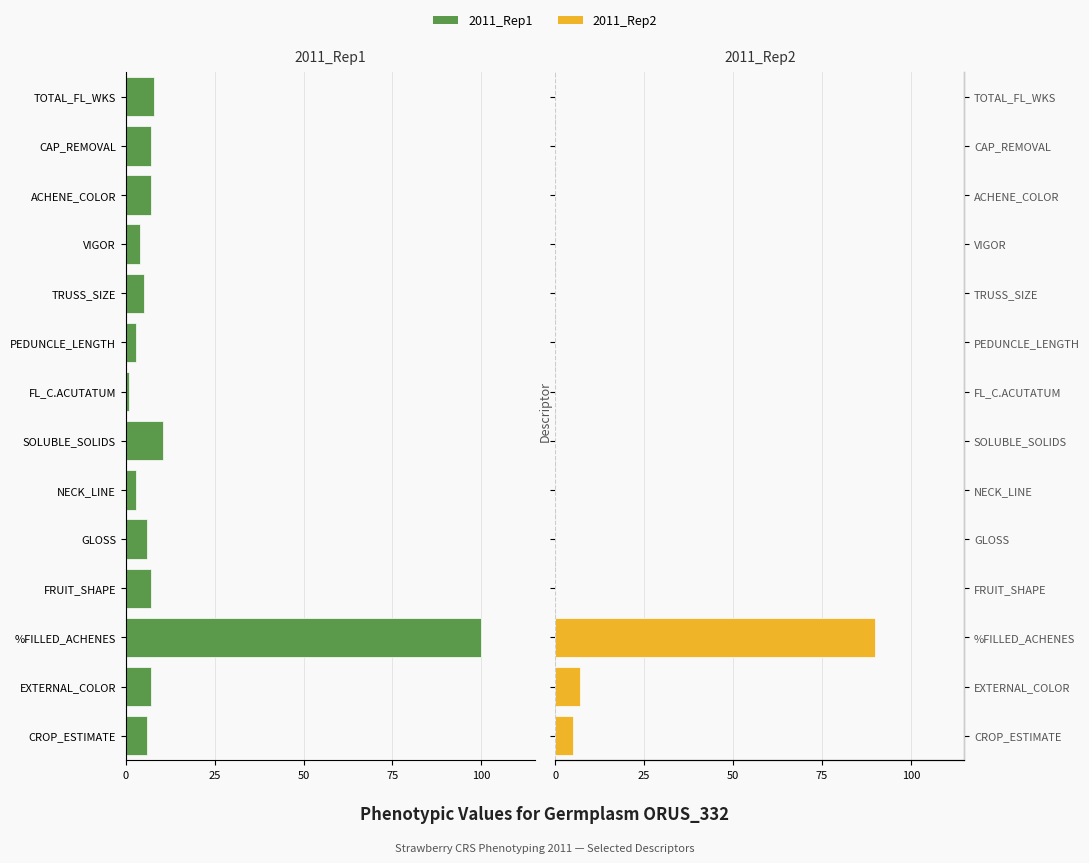

How many bars are there in total?

28